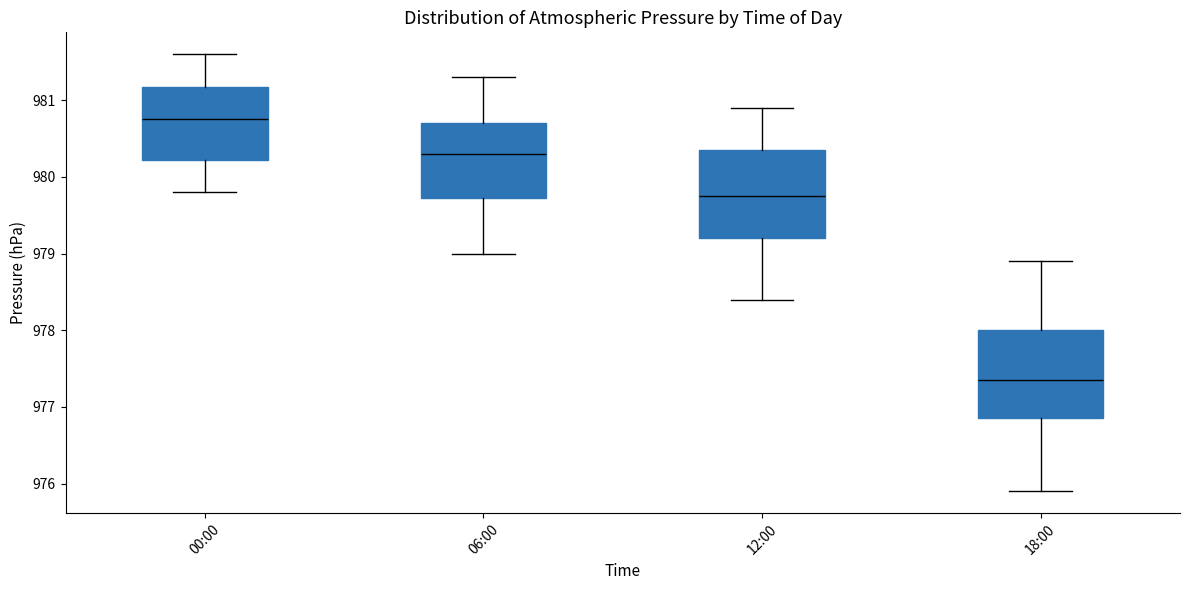

Where does the lower whisker of the box for 06:00 end on the y-axis? The values are not printed on the chart, so give them approximately, as read against the axis.

979.0